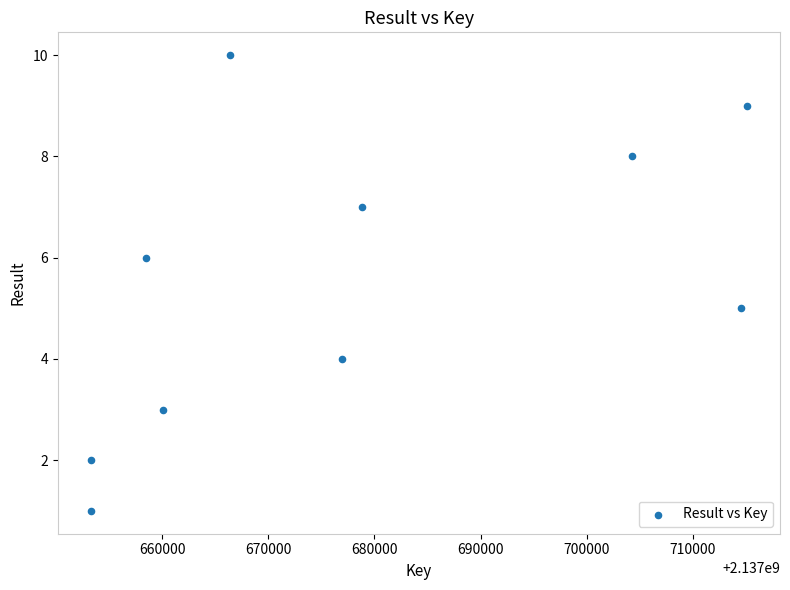

What is the range of Y values (max minus min)?

9